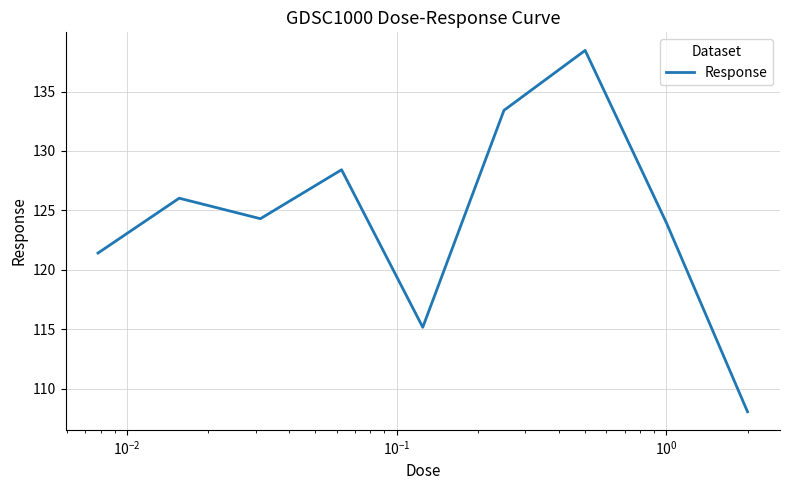

What is the difference between the maximum and minimum values?

30.4